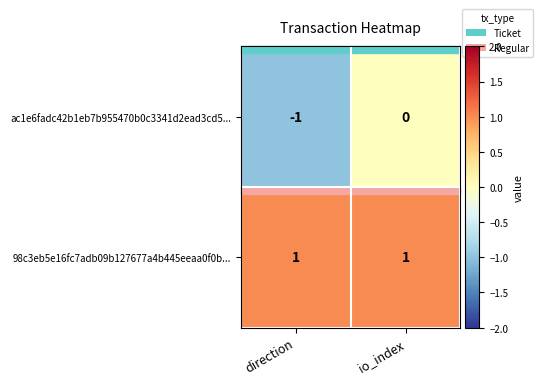

Which series has the widest spread of values?

ac1e6fadc42b1eb7b955470b0c3341d2ead3cd5...